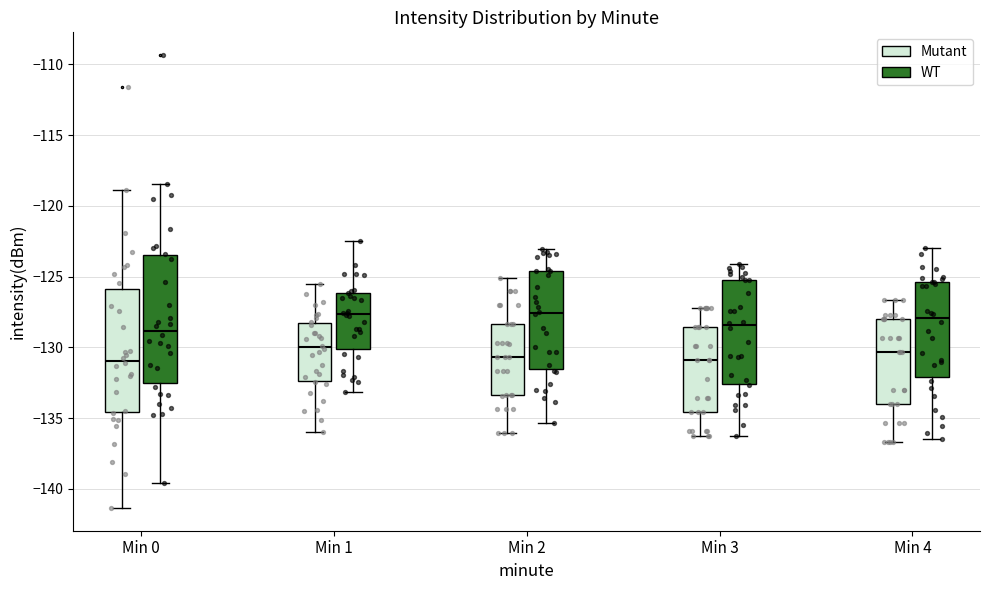

Reading left to right, read every box against the y-axis: the position of its median line, the range the box covers, and the ends of its whiskers. The values are not printed on the chart, so give them approximately, as read against the axis.

Min 0 (Mutant): median -131.0, box -134.5 to -126.0, whiskers -141.5 to -119.0
Min 0 (WT): median -129.0, box -132.5 to -123.5, whiskers -139.5 to -118.5
Min 1 (Mutant): median -130.0, box -132.5 to -128.5, whiskers -136.0 to -125.5
Min 1 (WT): median -127.5, box -130.0 to -126.0, whiskers -133.0 to -122.5
Min 2 (Mutant): median -130.5, box -133.5 to -128.5, whiskers -136.0 to -125.0
Min 2 (WT): median -127.5, box -131.5 to -124.5, whiskers -135.5 to -123.0
Min 3 (Mutant): median -131.0, box -134.5 to -128.5, whiskers -136.0 to -127.0
Min 3 (WT): median -128.5, box -132.5 to -125.0, whiskers -136.5 to -124.0
Min 4 (Mutant): median -130.5, box -134.0 to -128.0, whiskers -136.5 to -126.5
Min 4 (WT): median -128.0, box -132.0 to -125.5, whiskers -136.5 to -123.0